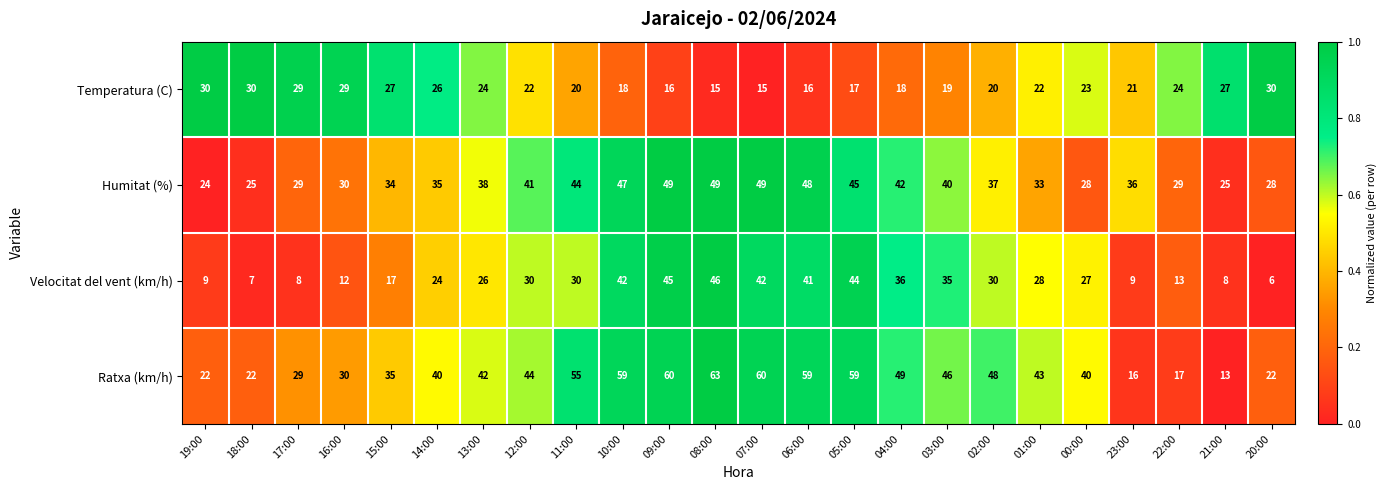

At which category is the sum across all series the highest?

08:00